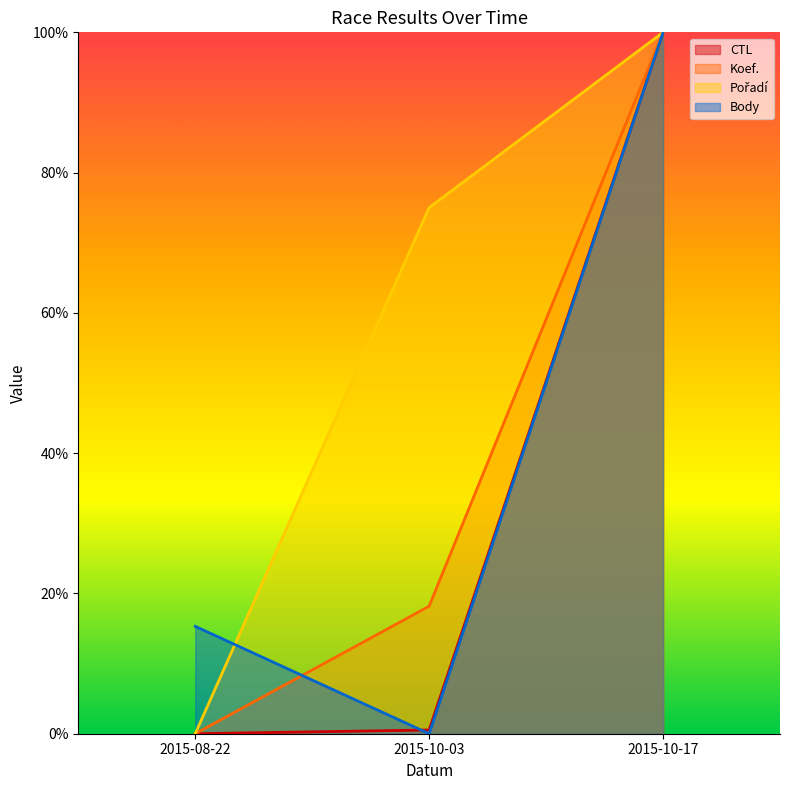

Rank the series at 2015-10-03 from highest to lowest value.

Pořadí, Koef., CTL, Body